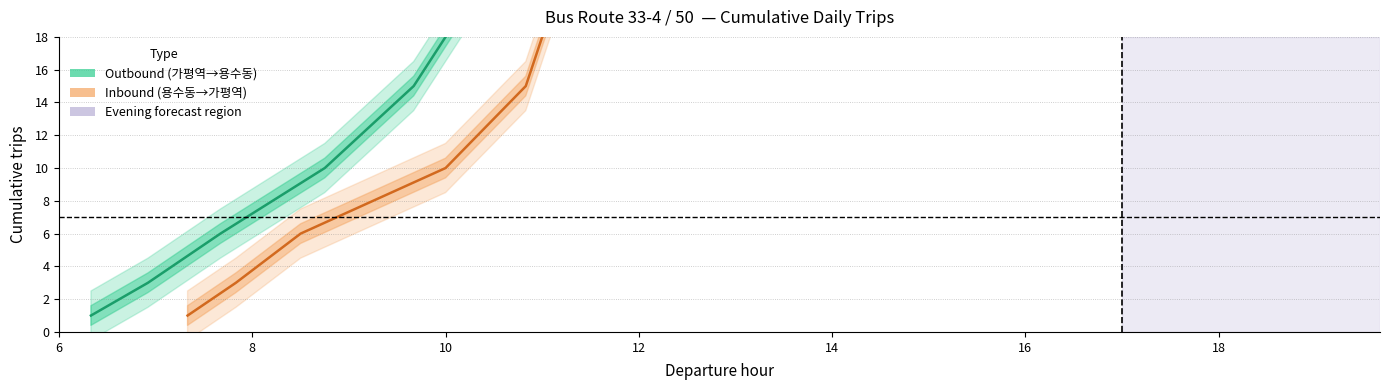

Which has a higher value, 8 or 10?

10